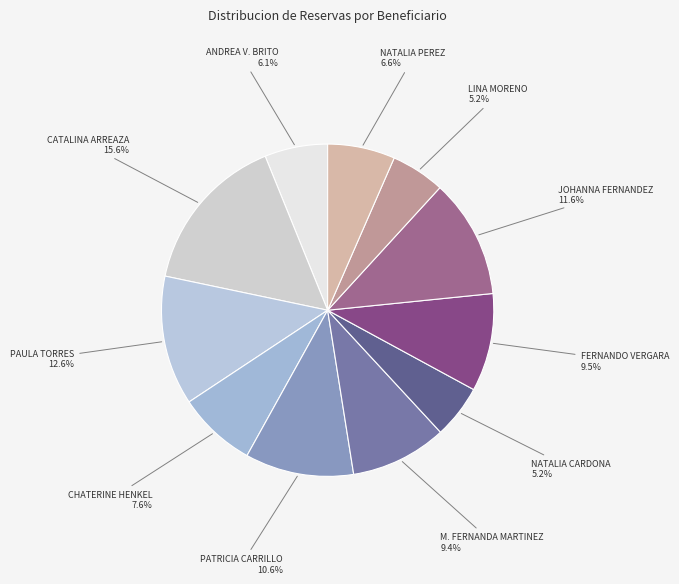

How many segments does this pie chart have?

11